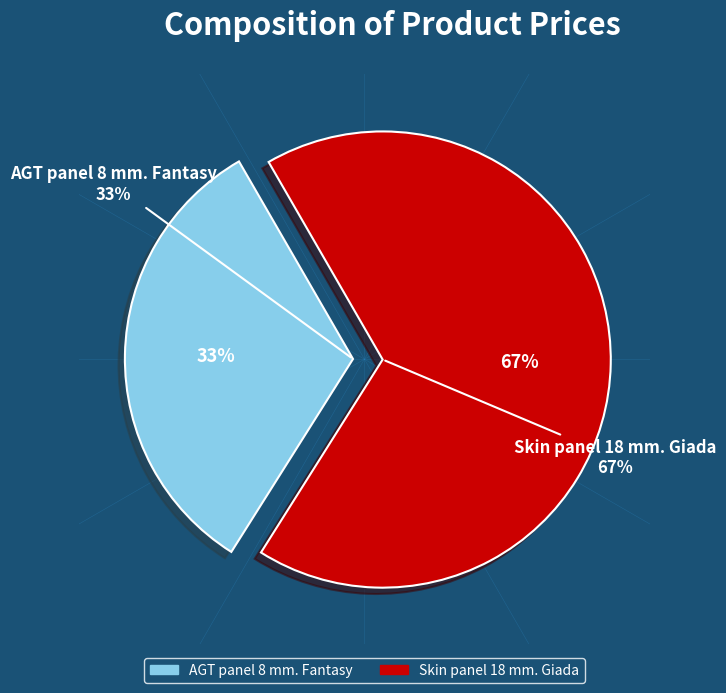

Is there any slice that represents more than half of the pie?

Yes